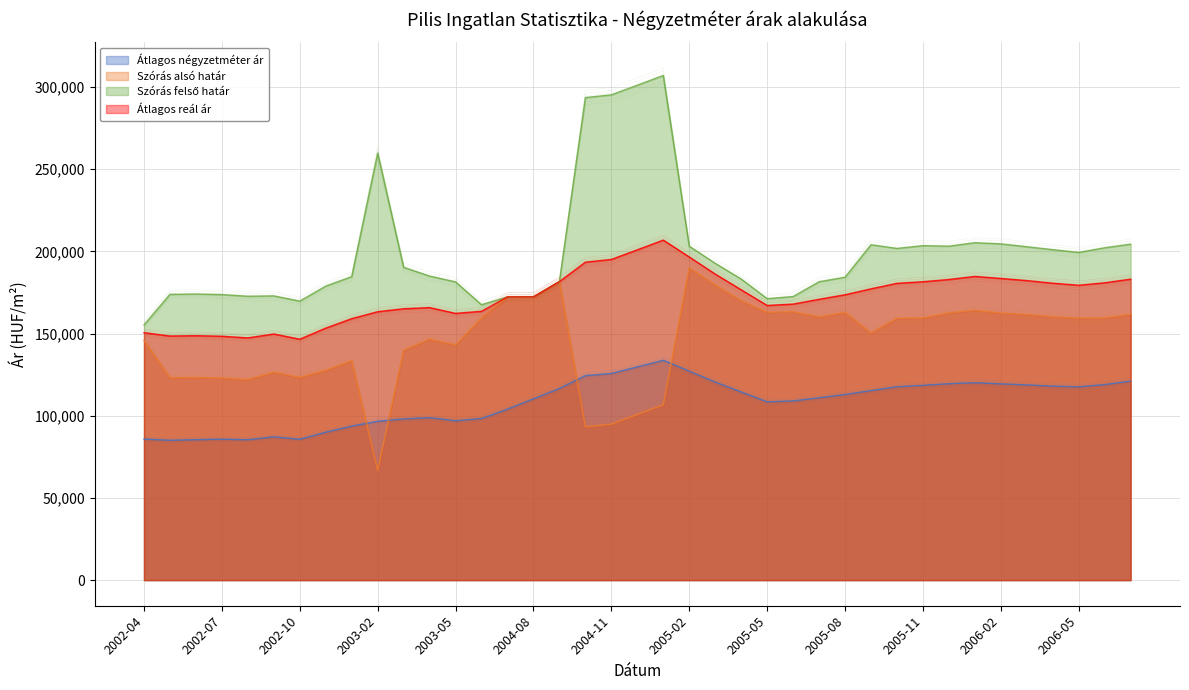

At 2005-09, list the series in order from smallest to largest.

Átlagos négyzetméter ár, Szórás alsó határ, Átlagos reál ár, Szórás felső határ